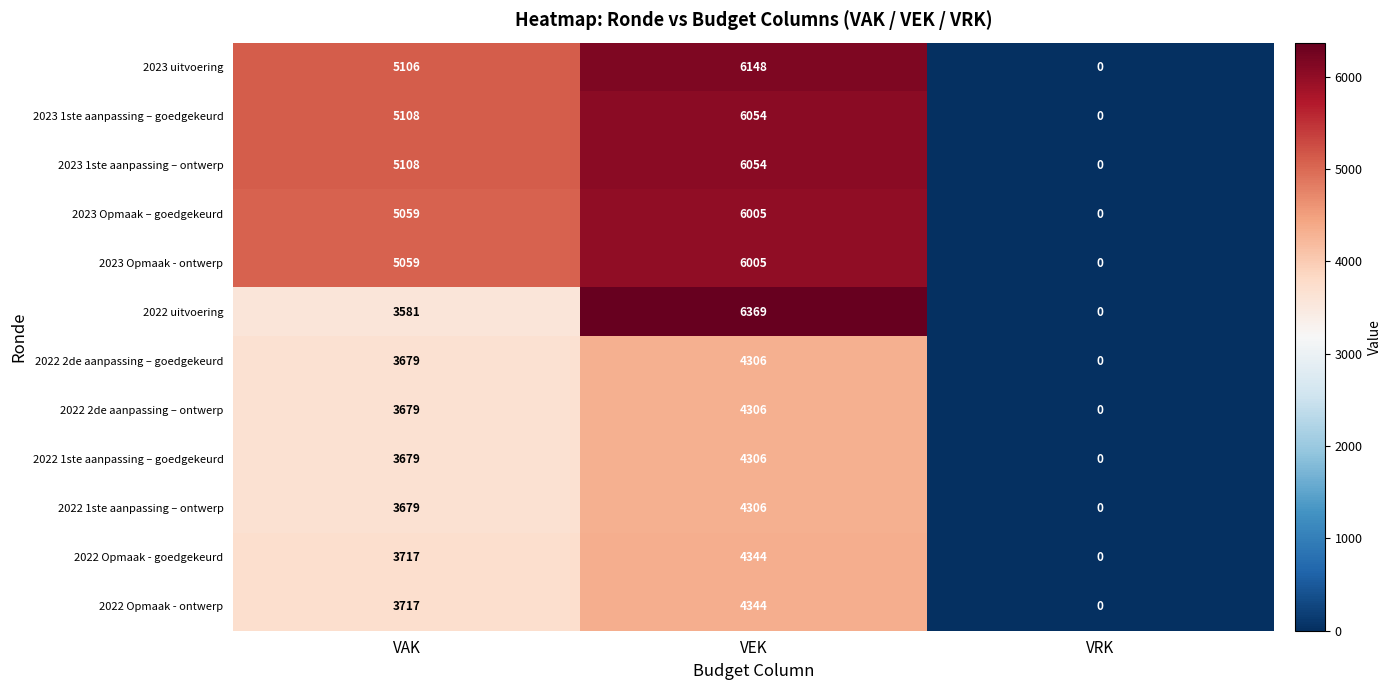

What value does the 2022 1ste aanpassing – goedgekeurd series have at VAK, to the nearest 50?

3700